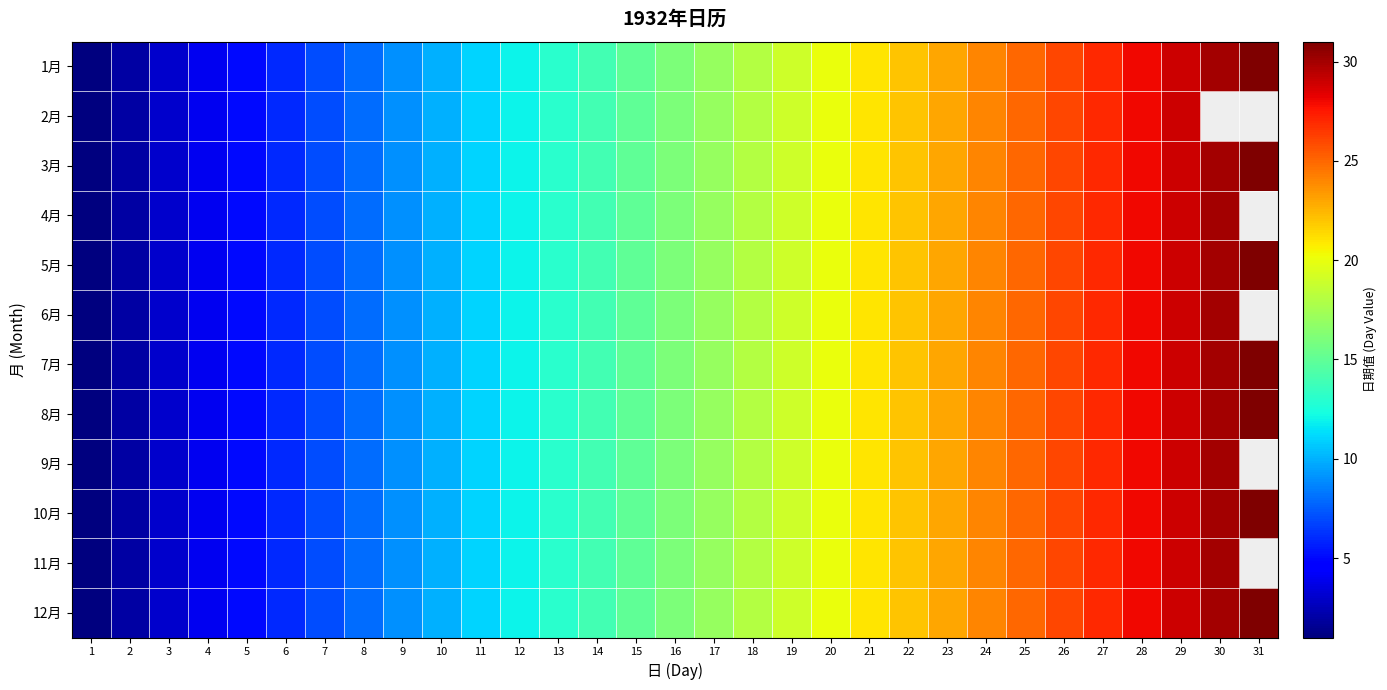

What is the maximum value shown in the chart?

31.0